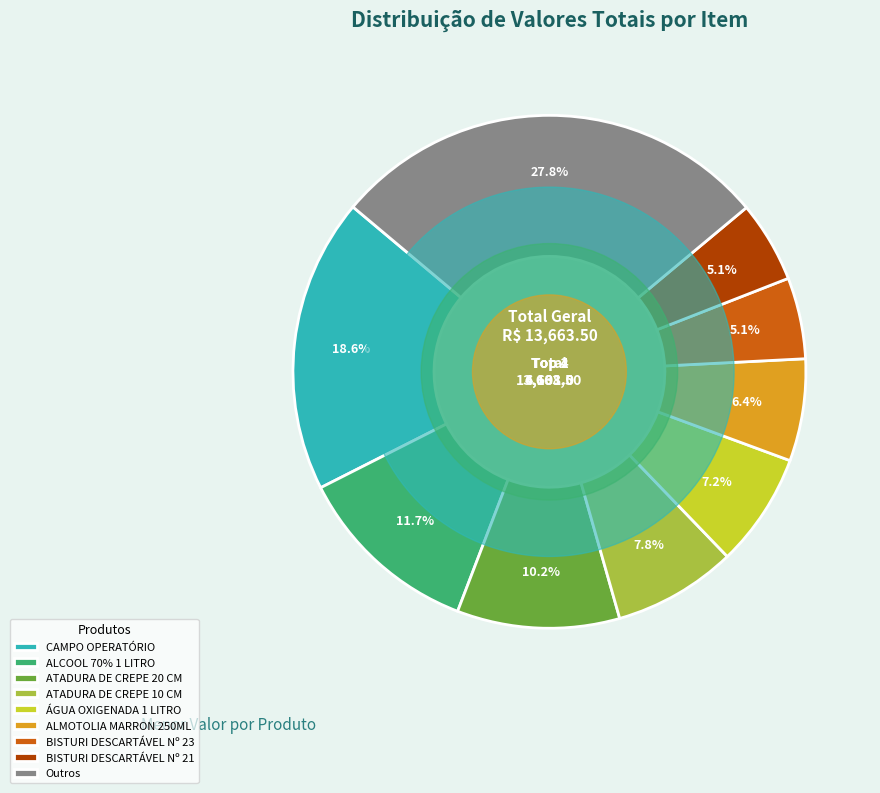

Which slice is the largest?

Outros